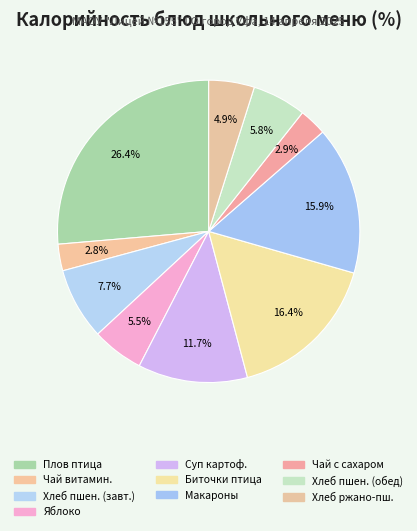

How many slices are in this pie chart?

10